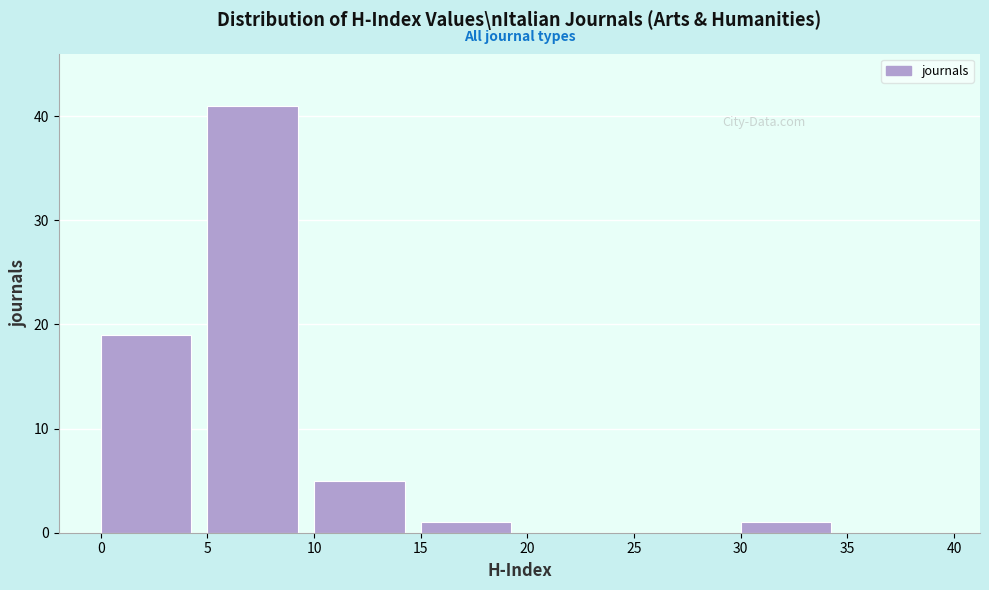

Reading left to right, list every bar in this chart as the range it spans on the x-axis followed by its height. The values are not printed on the chart, so give them approximately, as read against the axis.

0 to 5: 19
5 to 10: 41
10 to 15: 5
15 to 20: 1
20 to 25: 0
25 to 30: 0
30 to 35: 1
35 to 40: 0